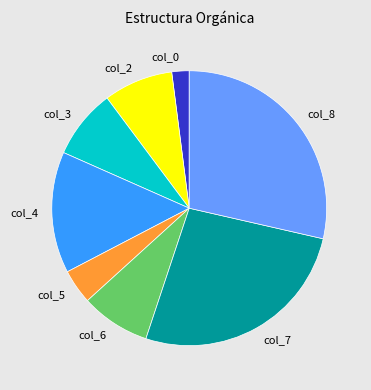

What is the ratio of the value at col_2 to the value at col_7?

0.3